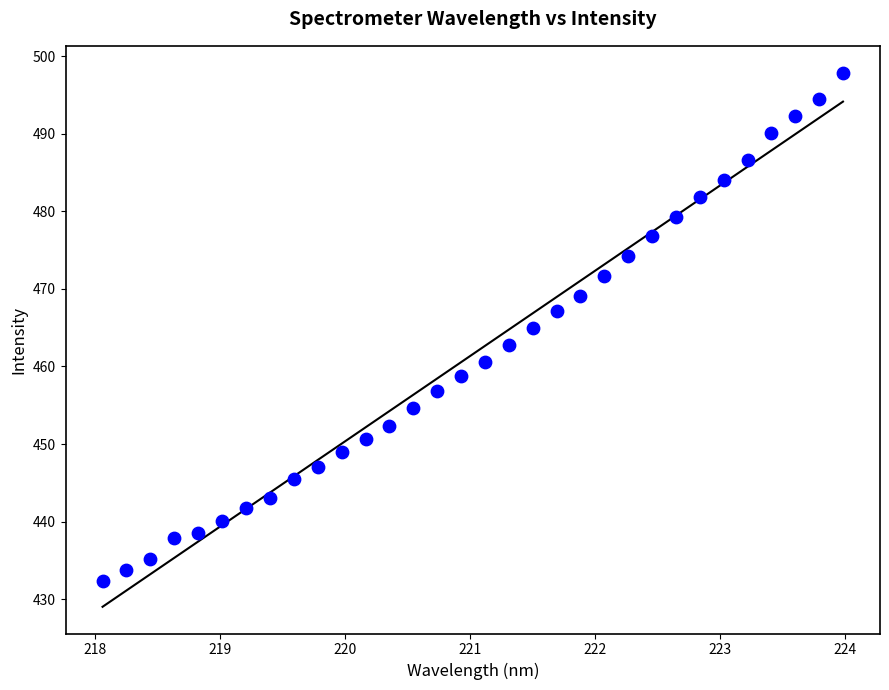

What is the range of Y values (max minus min)?

65.6